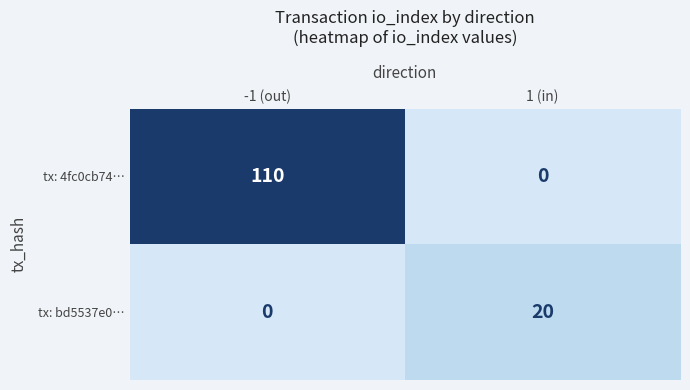

Rank the categories by tx: 4fc0cb74… value from highest to lowest.

-1 (out), 1 (in)